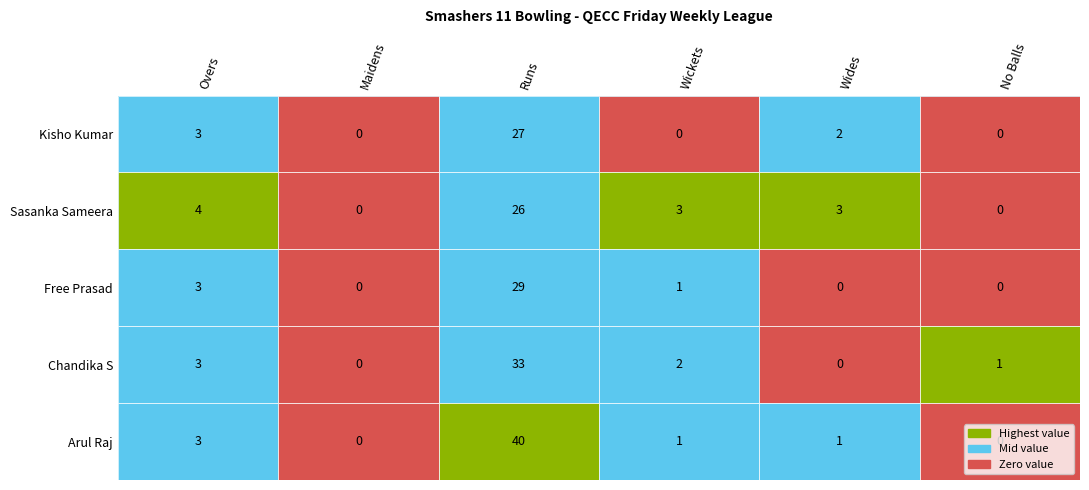

What is the maximum value for Free Prasad?

29